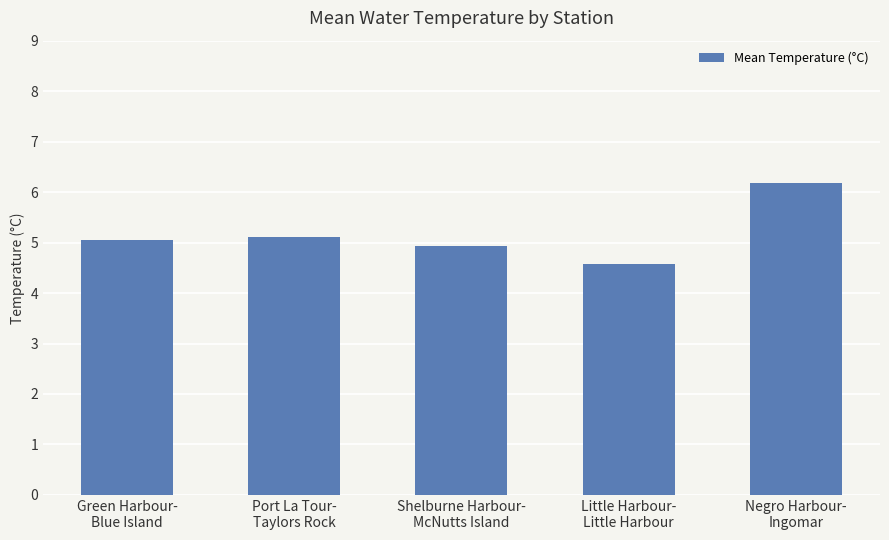

What is the difference between the maximum and minimum values?

1.6